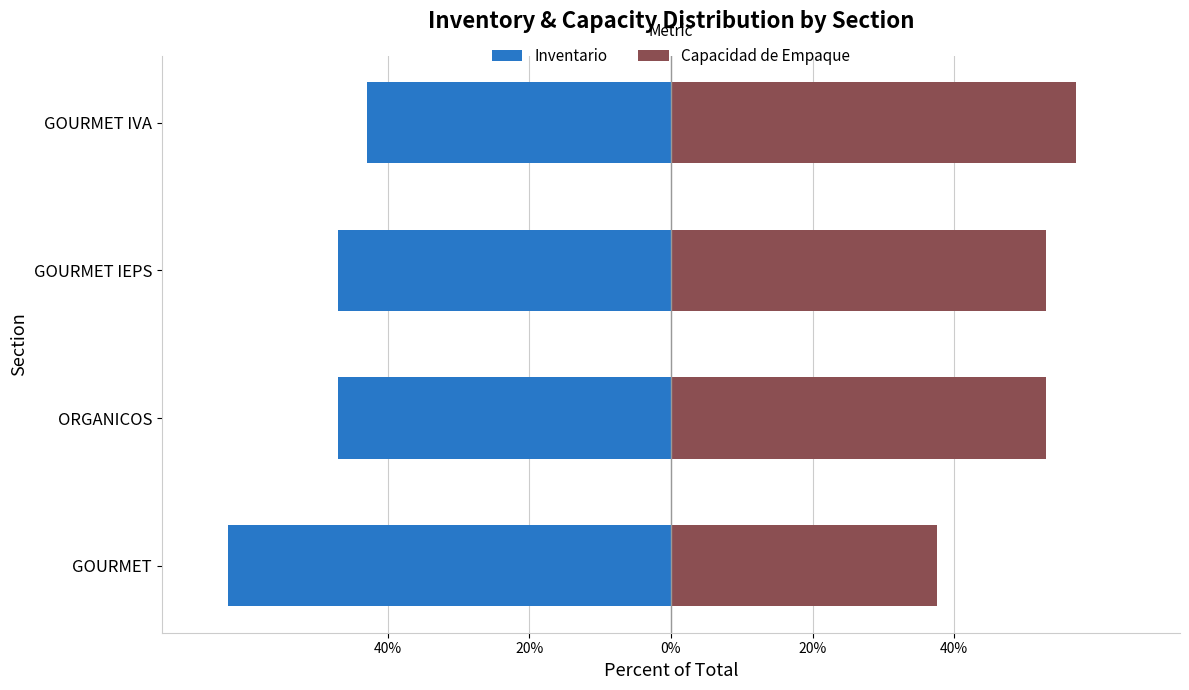

True or false: Capacidad de Empaque has a value of 21.5 at ORGANICOS.

False